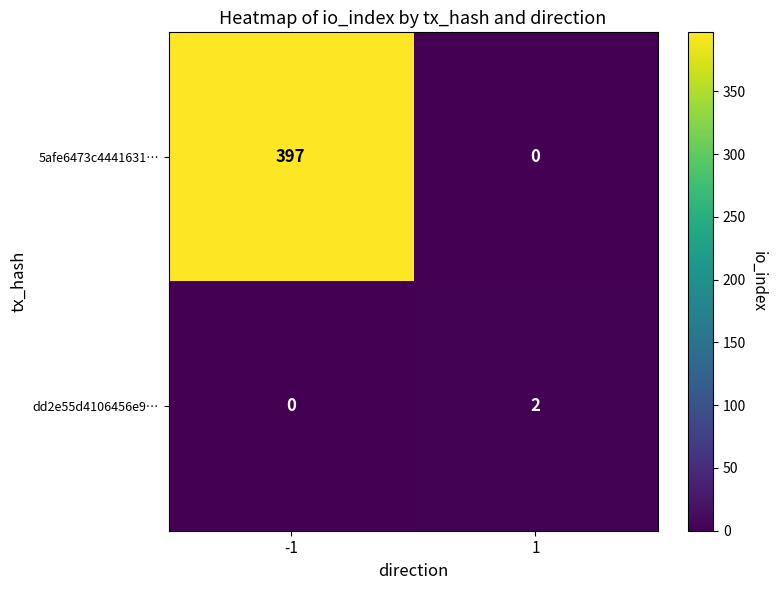

Reading left to right, list all the values displayed in this chart.

5afe6473c4441631…: -1=397	1=0
dd2e55d4106456e9…: -1=0	1=2